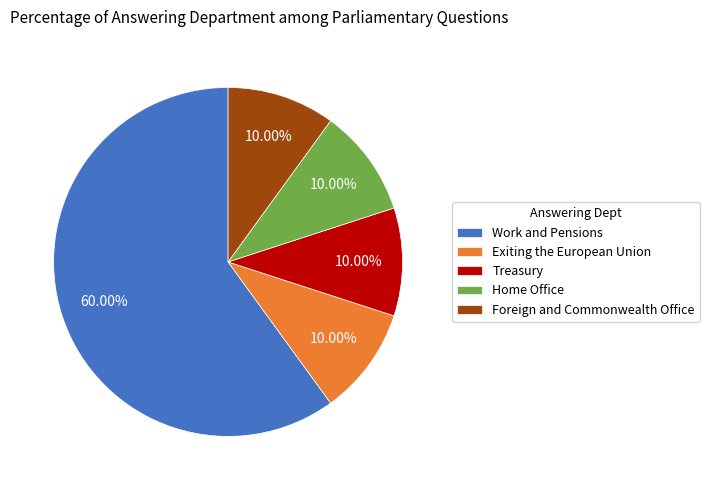

Is the sum of Exiting the European Union and Treasury greater than half?

No